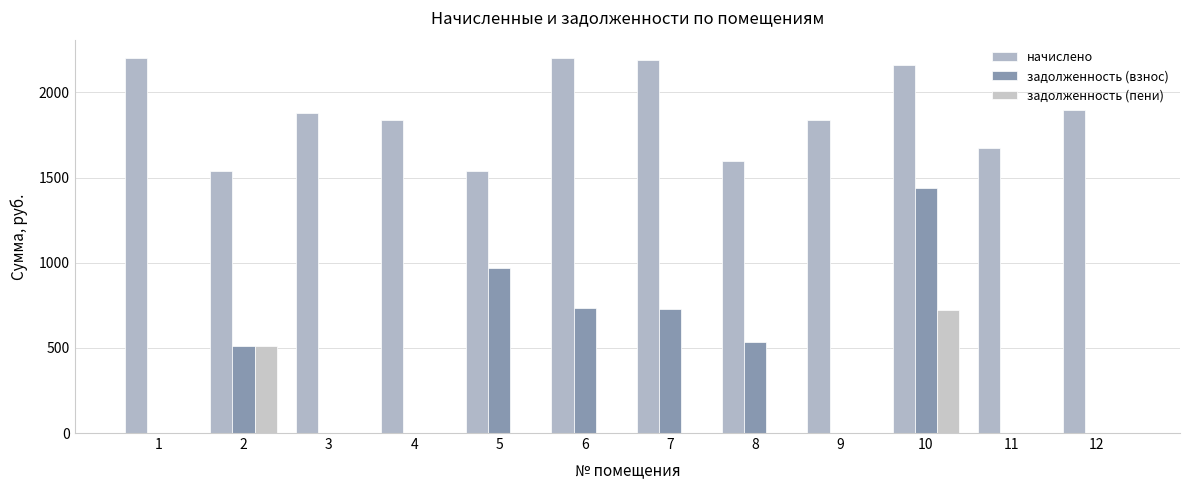

Which series has the largest range (max minus min)?

задолженность (взнос)